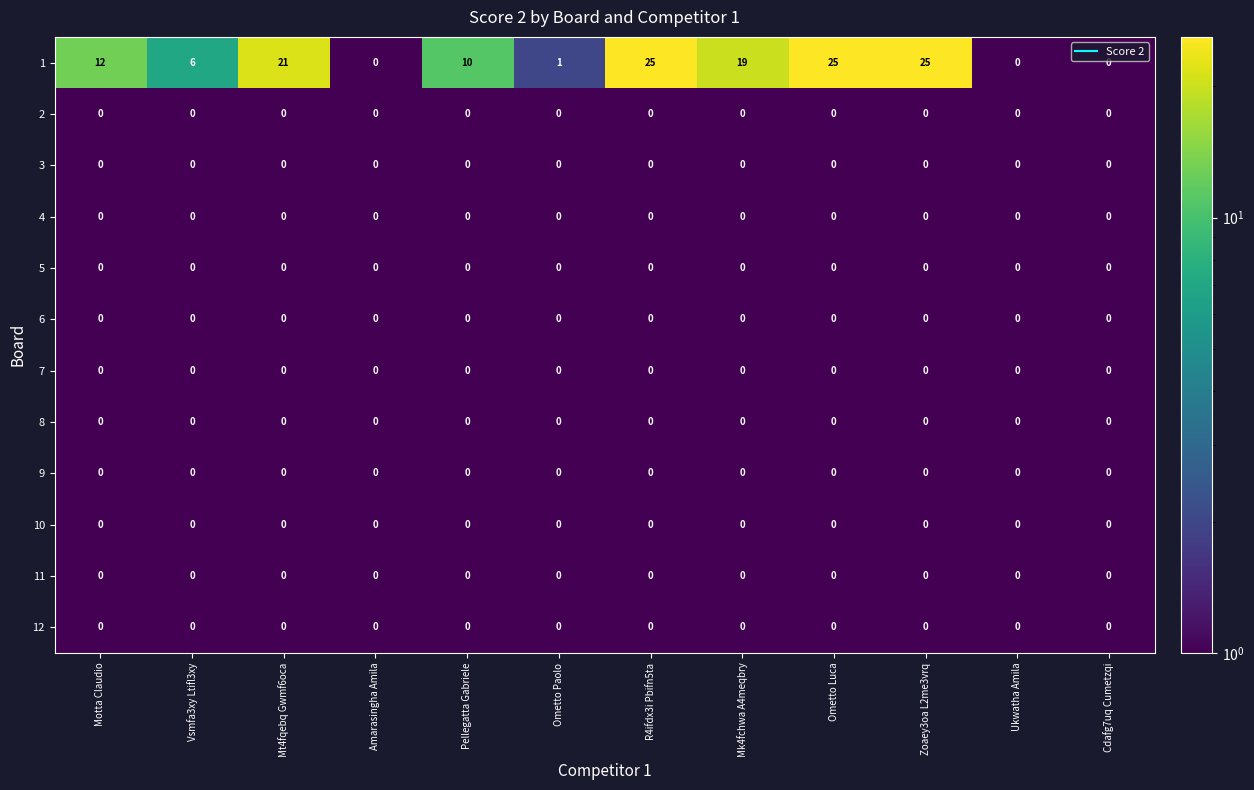

The 11 series shows 0 at Cdafg7uq Cumetzqi. True or false?

True